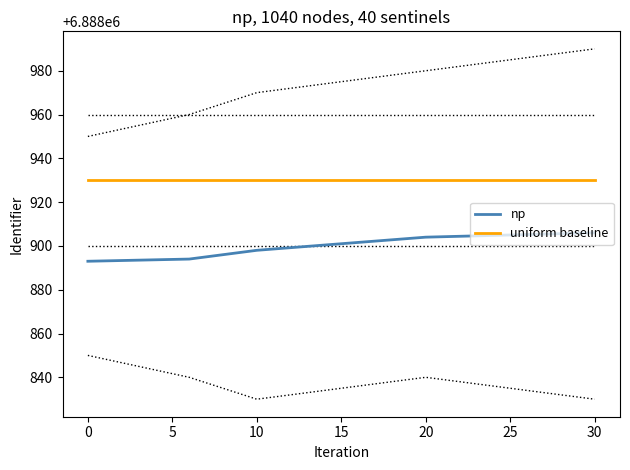

What is the value of the np point at the 4th from the left?

6888904